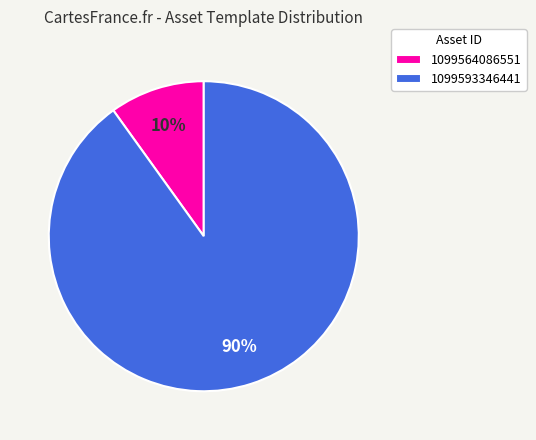

Between 1099564086551 and 1099593346441, which is larger?

1099593346441